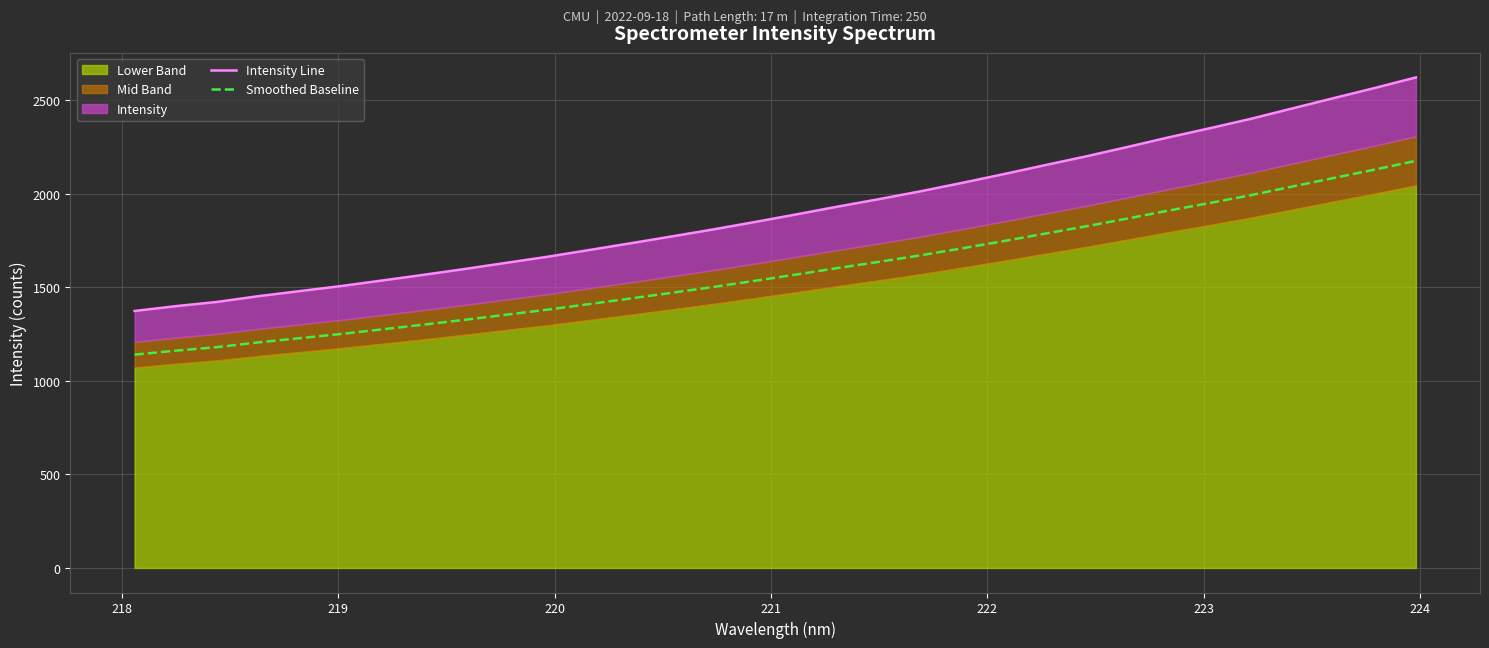

Which series has the largest range (max minus min)?

Intensity Line